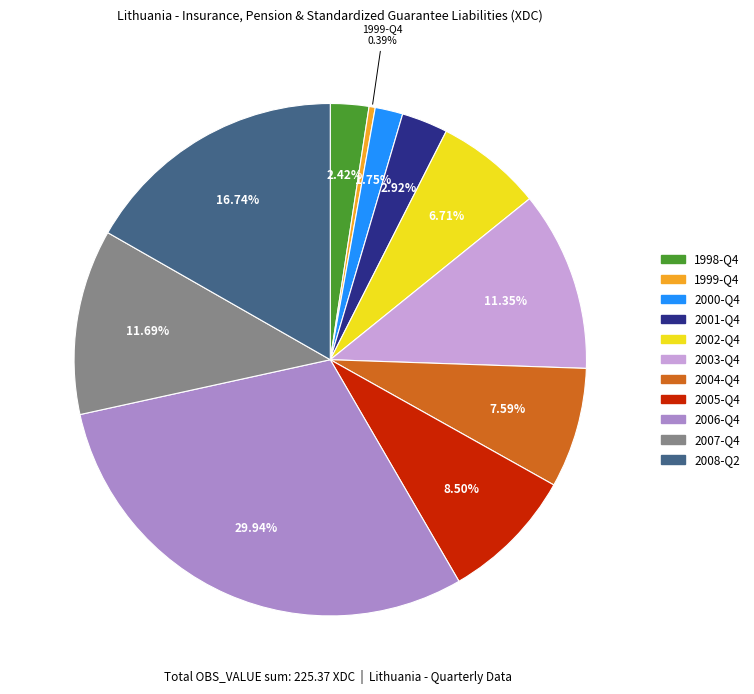

What portion of the pie excludes 2005-Q4?

91.5%